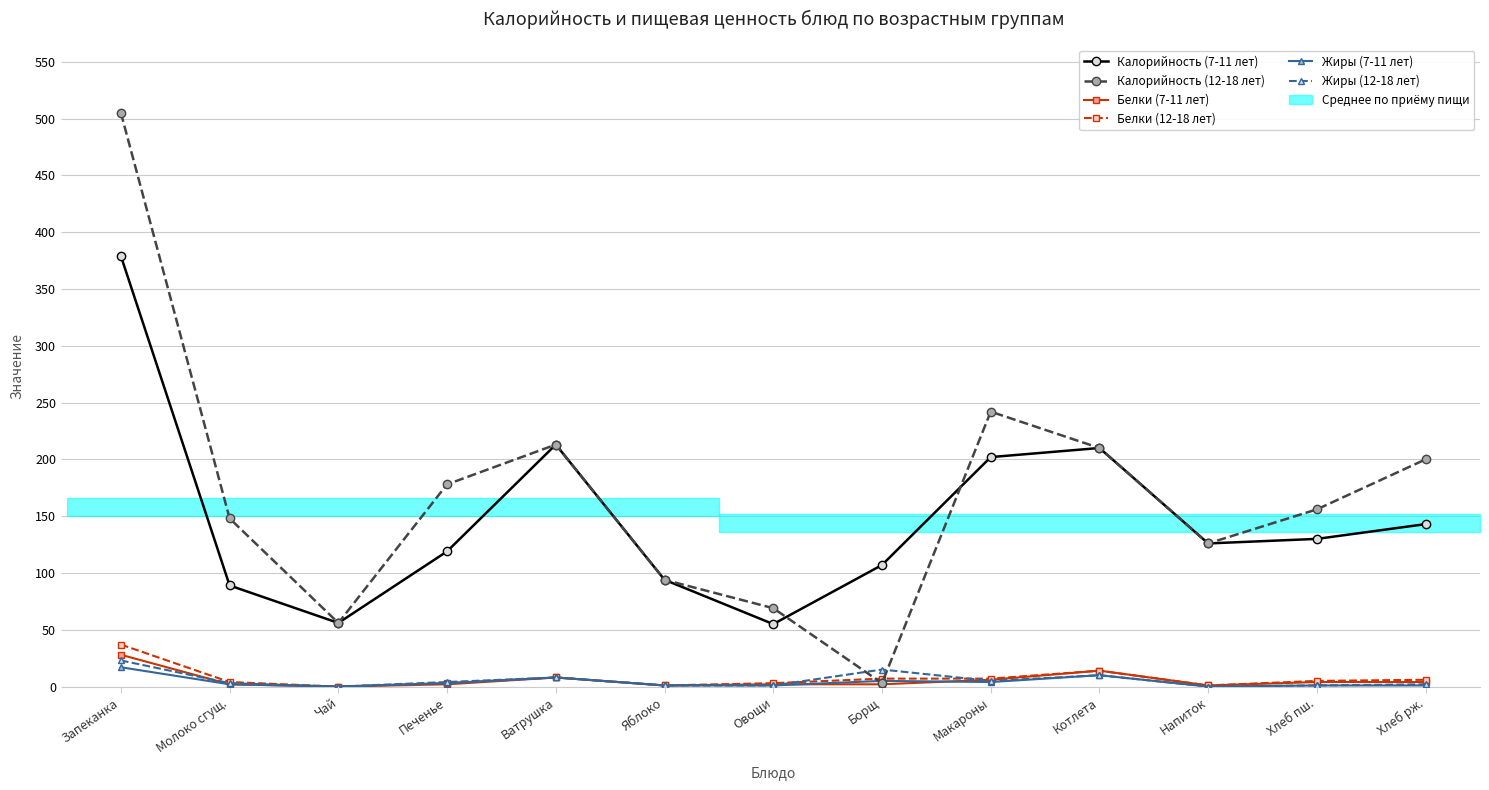

Which has a higher value, Ватрушка or Яблоко?

Ватрушка